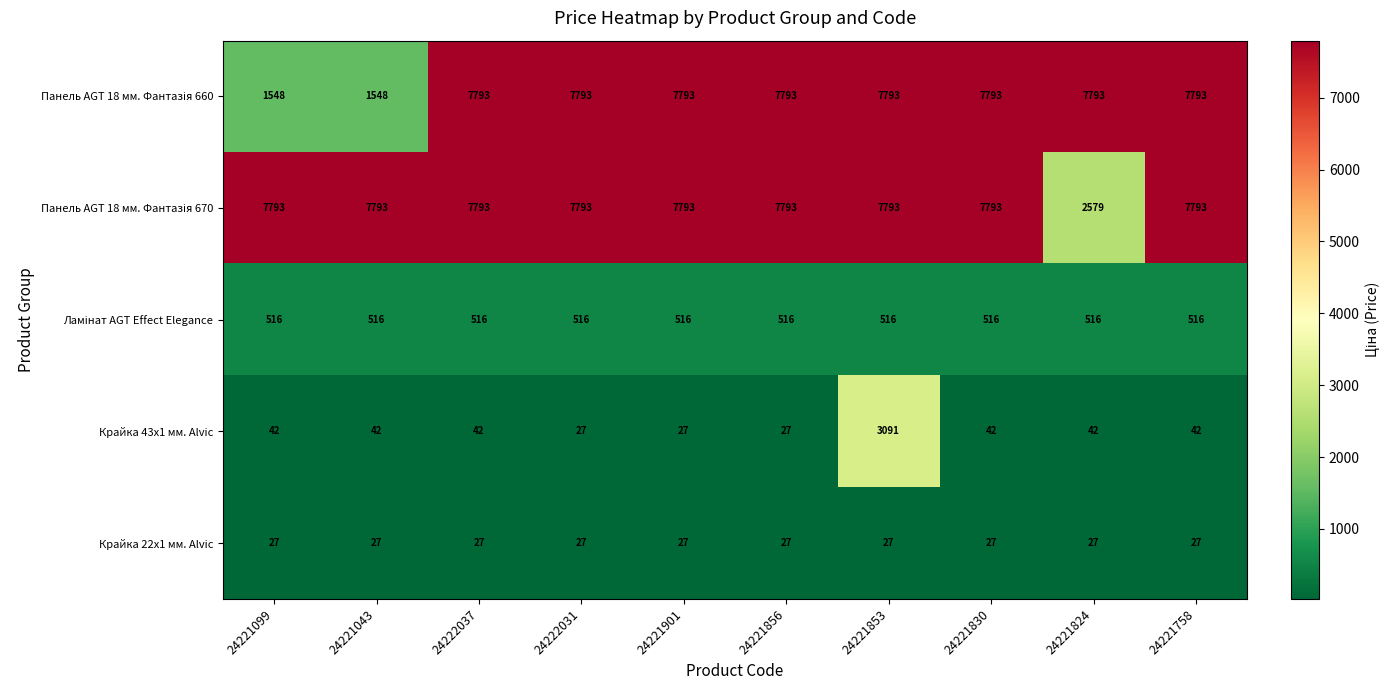

What is the total value across all series at 24221824?

10957